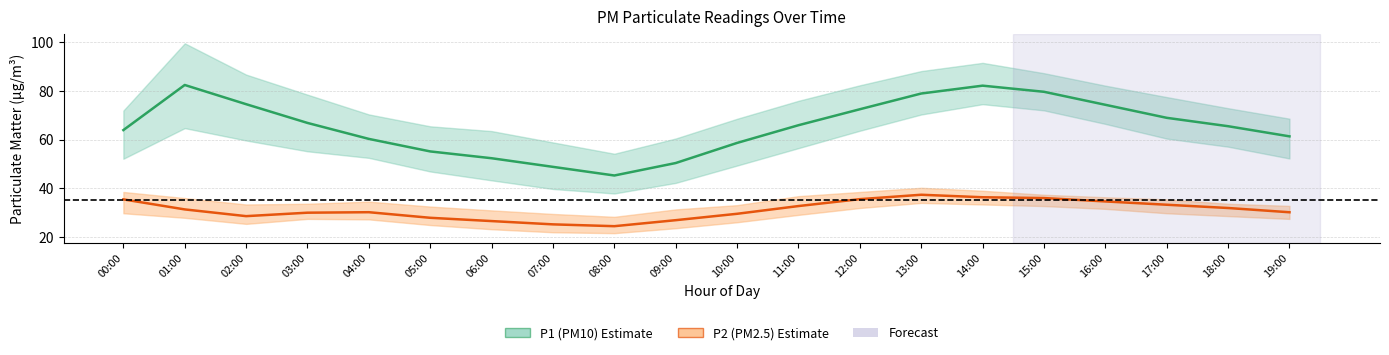

True or false: P1 (PM10) and P2 (PM2.5) cross at least once.

False